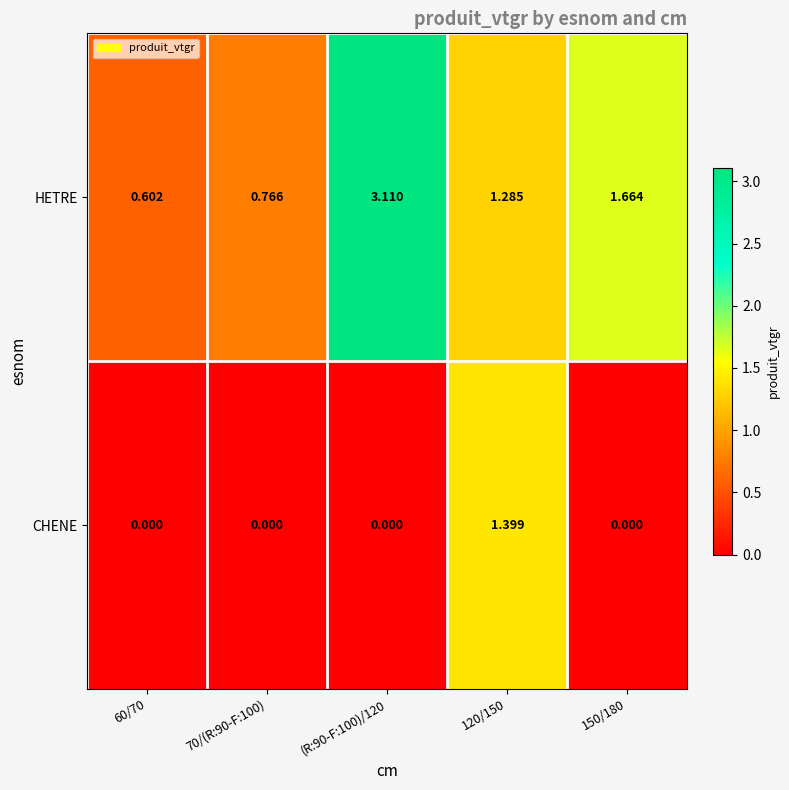

List the series in order of their overall mean, lowest first.

CHENE, HETRE